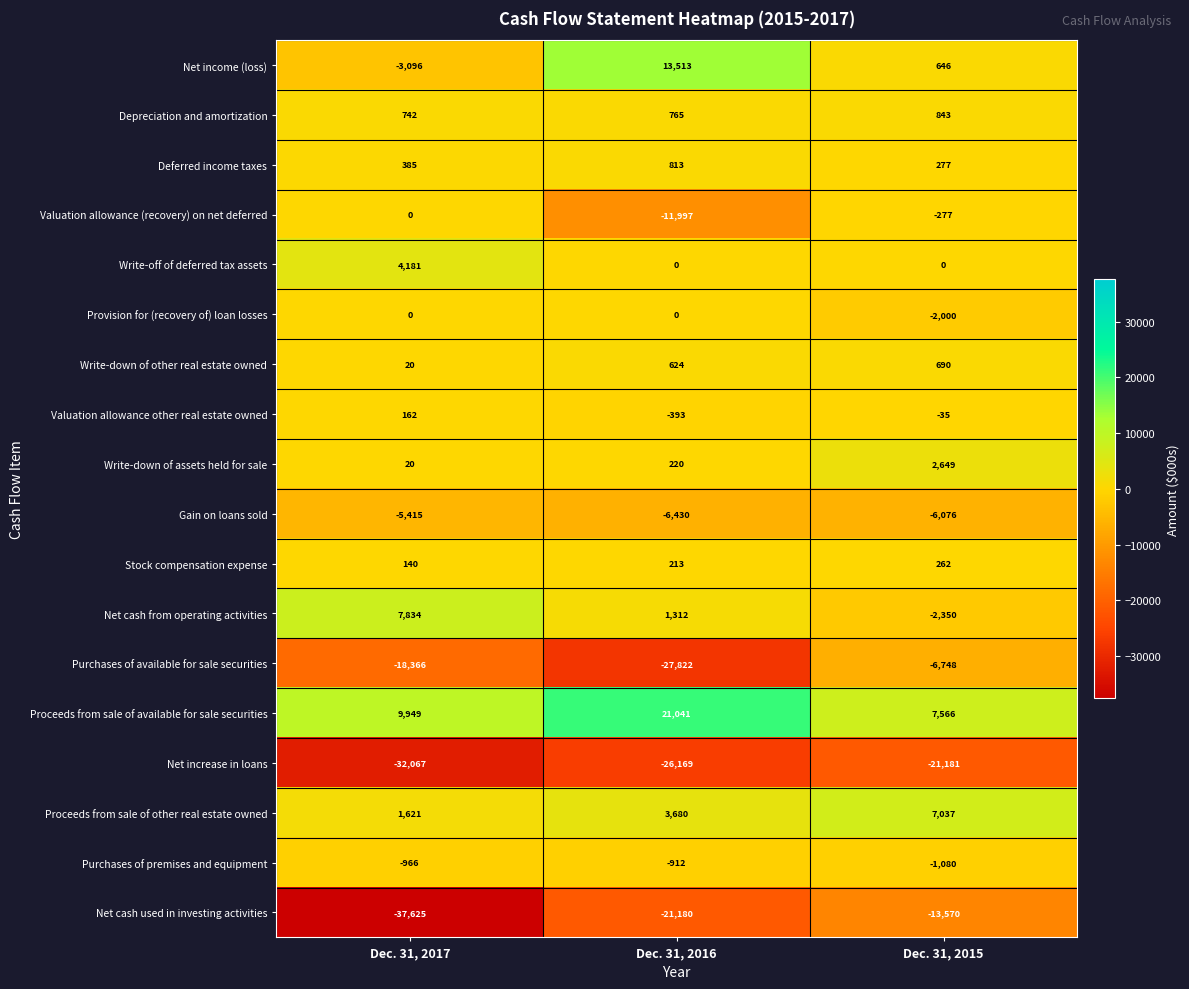

True or false: Provision for (recovery of) loan losses has a value of -943 at Dec. 31, 2015.

False